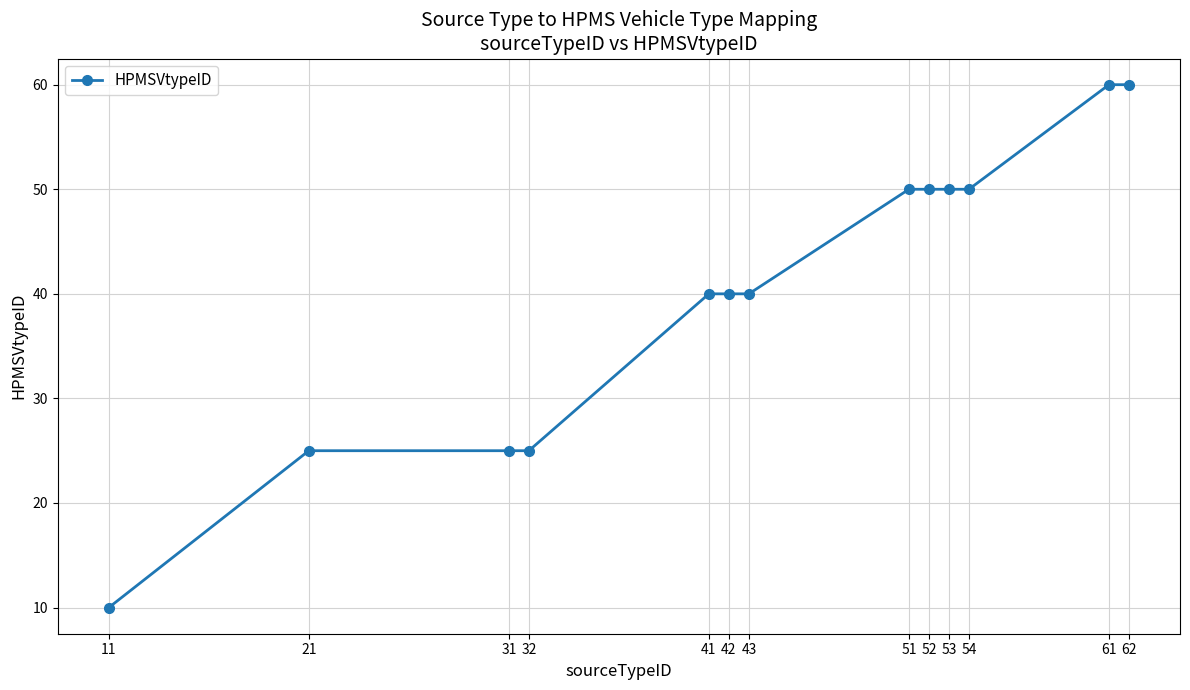

Approximately how many times larger is the value at 32 compared to 53?

0.5